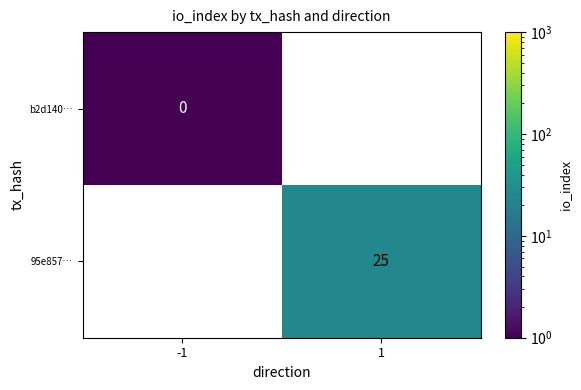

At which category is the sum across all series the highest?

1